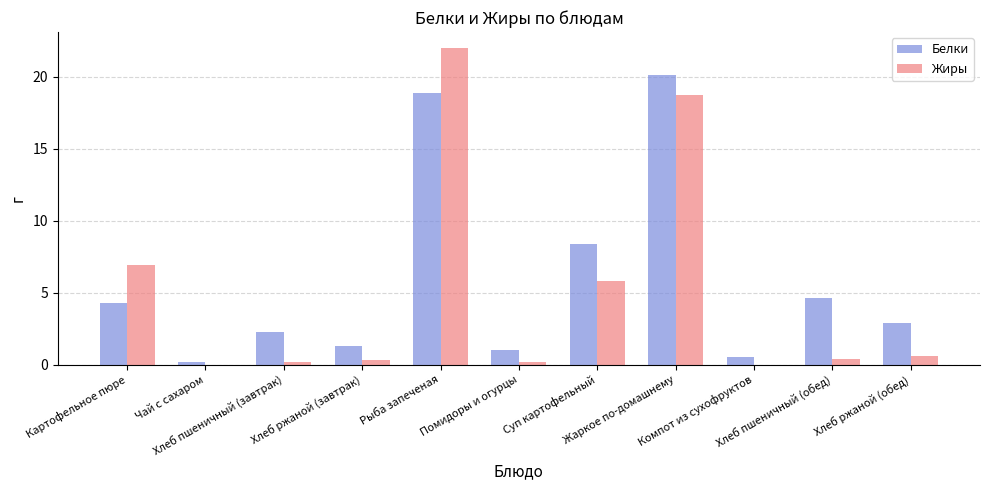

What is the highest value of the Белки series?

20.1